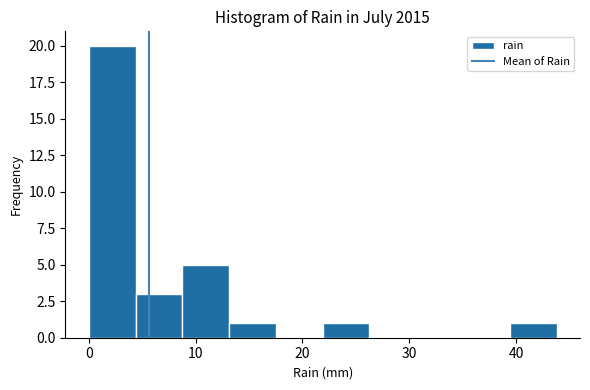

Reading left to right, transcribe this chart: for each bar, give the range it covers on the x-axis and its height. Neither the bar edges nor the heights are printed on the chart, so give them approximately, as read against the axes.

0 to 4: 20
4 to 9: 3
9 to 13: 5
13 to 18: 1
18 to 22: 0
22 to 26: 1
26 to 31: 0
31 to 35: 0
35 to 39: 0
39 to 44: 1